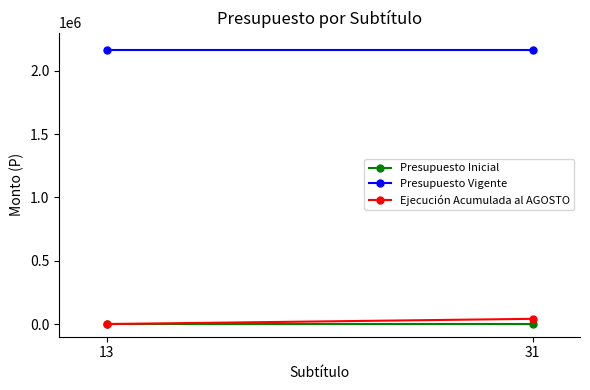

Is the value of Ejecución Acumulada al AGOSTO at 13 greater than the value of Presupuesto Vigente at 13?

No